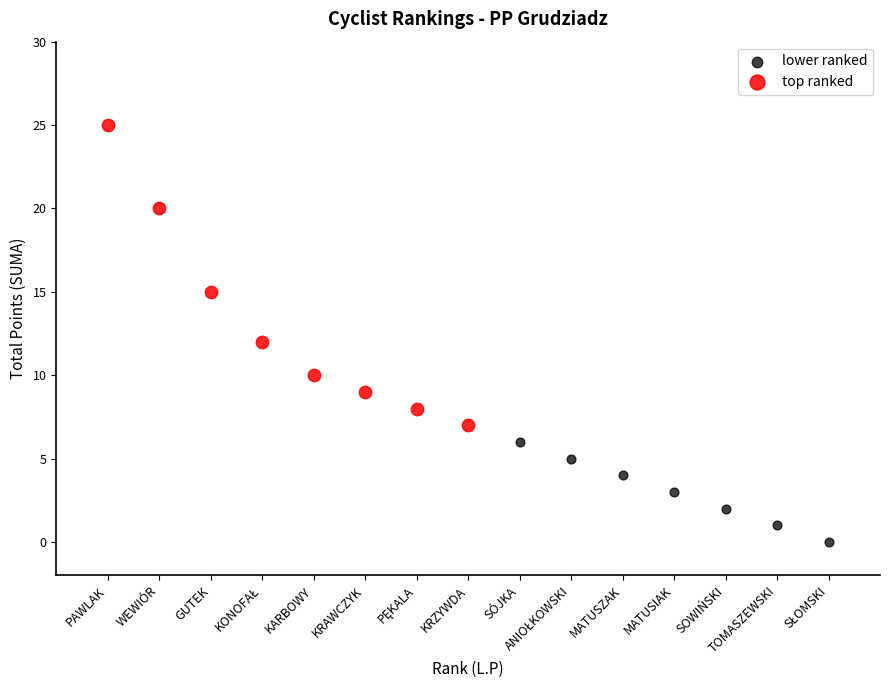

What are all the series names shown in the legend?

lower ranked, top ranked